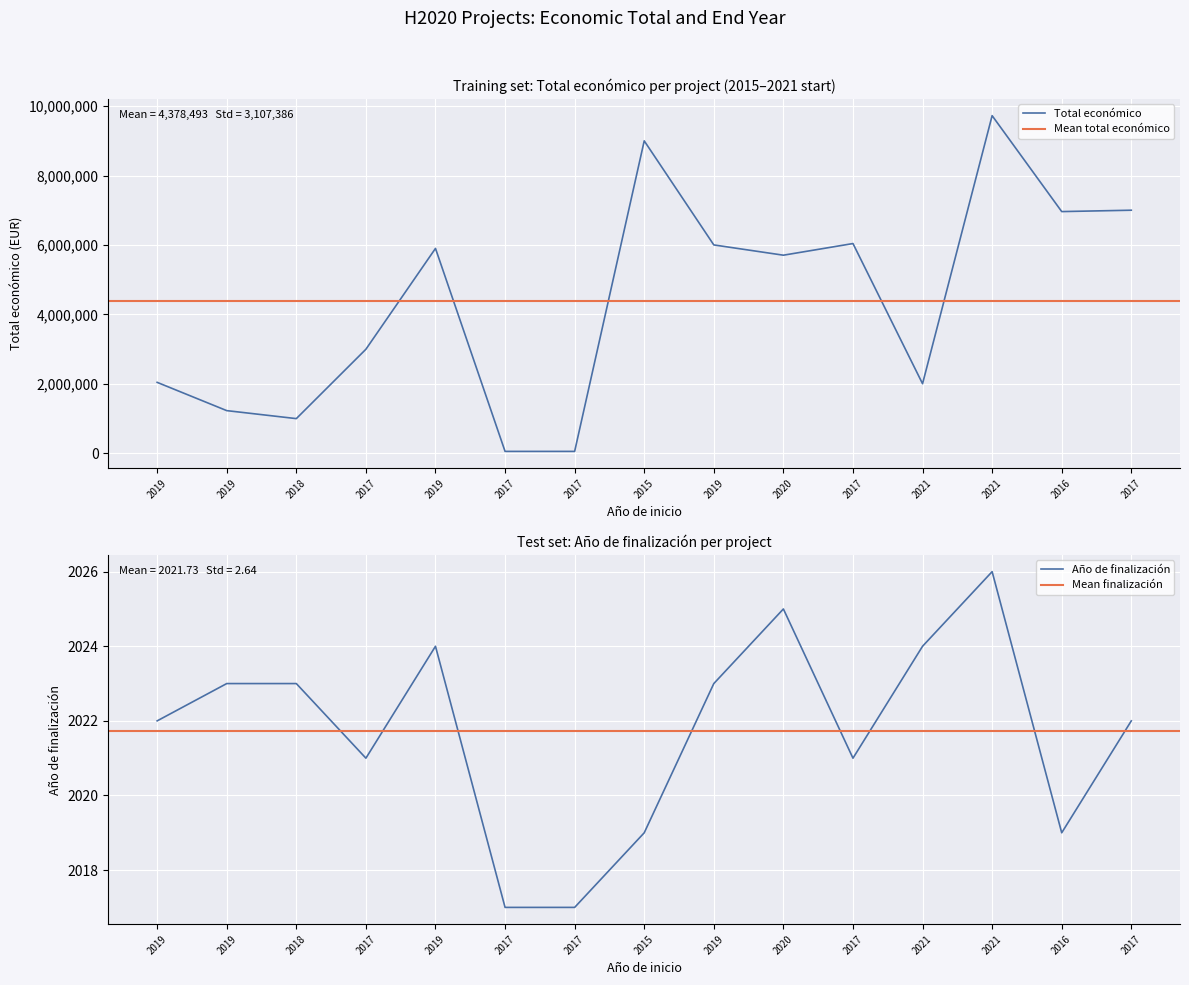

How many data points in Total económico are above 5703693?

7